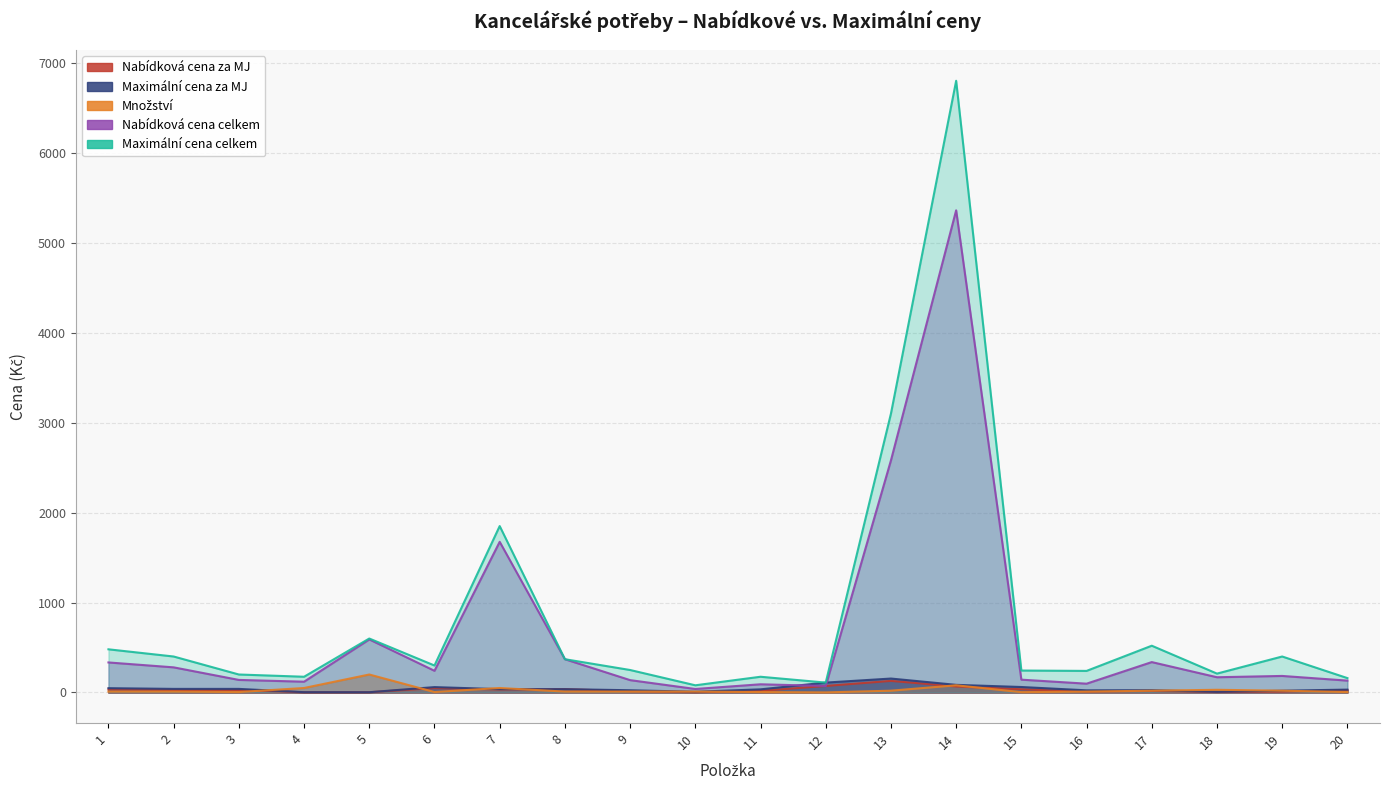

Where is Maximální cena za MJ nearest to the value 79?

14